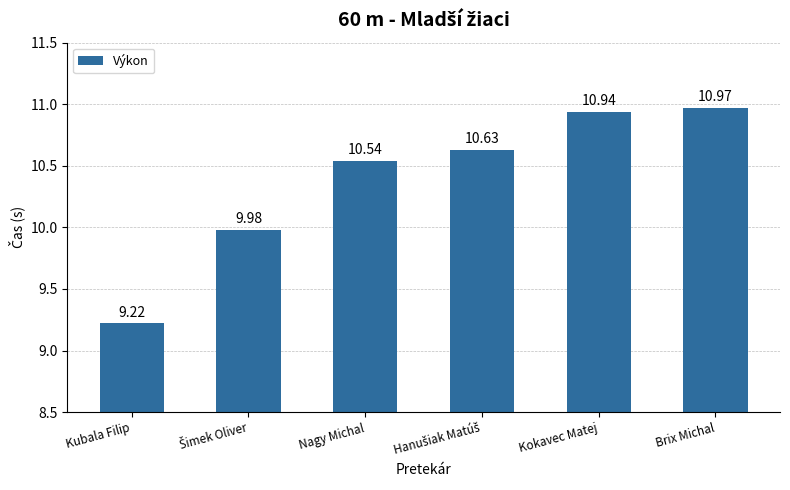

How many categories are shown in the chart?

6